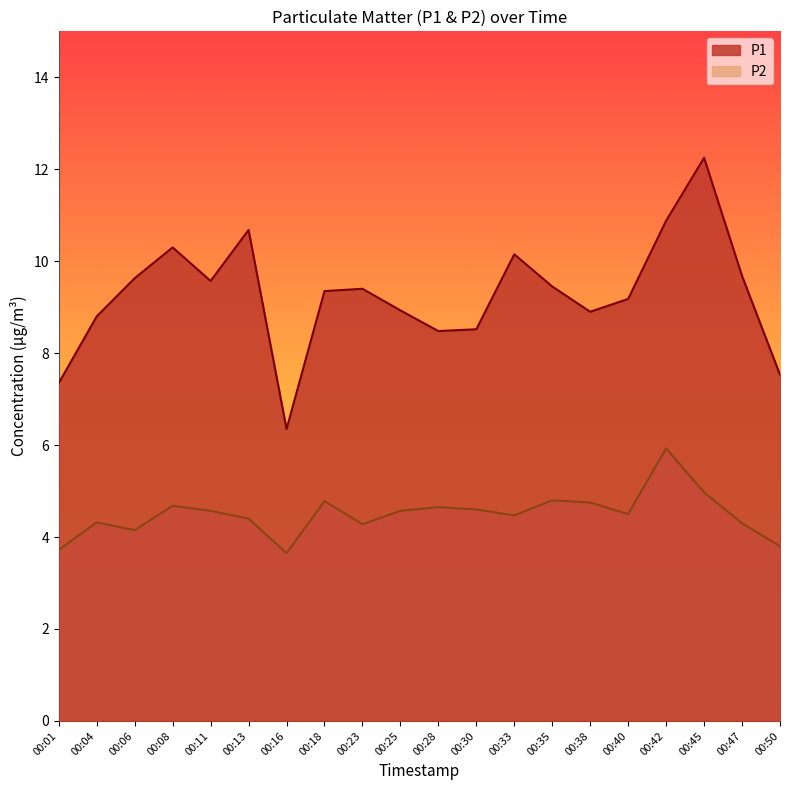

At 00:28, list the series in order from smallest to largest.

P2, P1